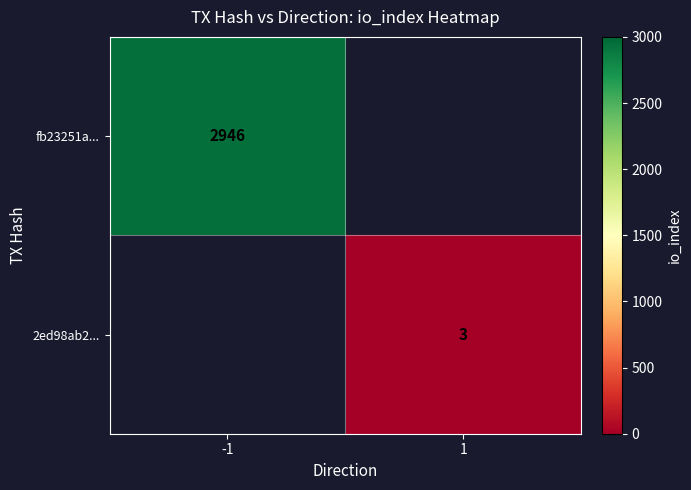

What is the smallest value displayed?

3.0